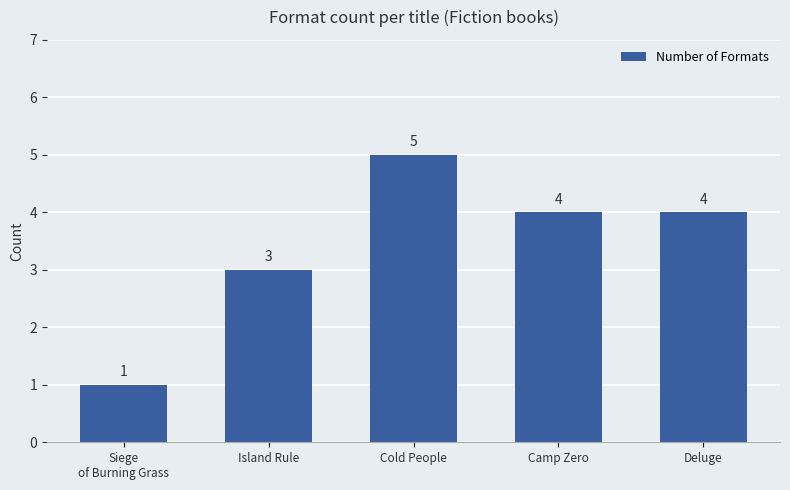

What is the change in value from Siege
of Burning Grass to Deluge?

+3